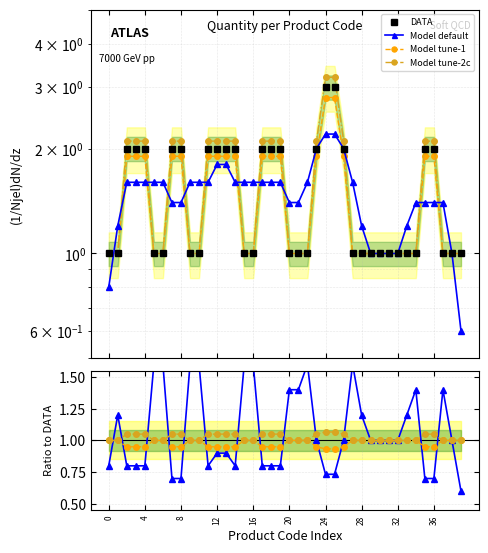

Is it true that Model tune-1 equals 0.6 at 15?

False